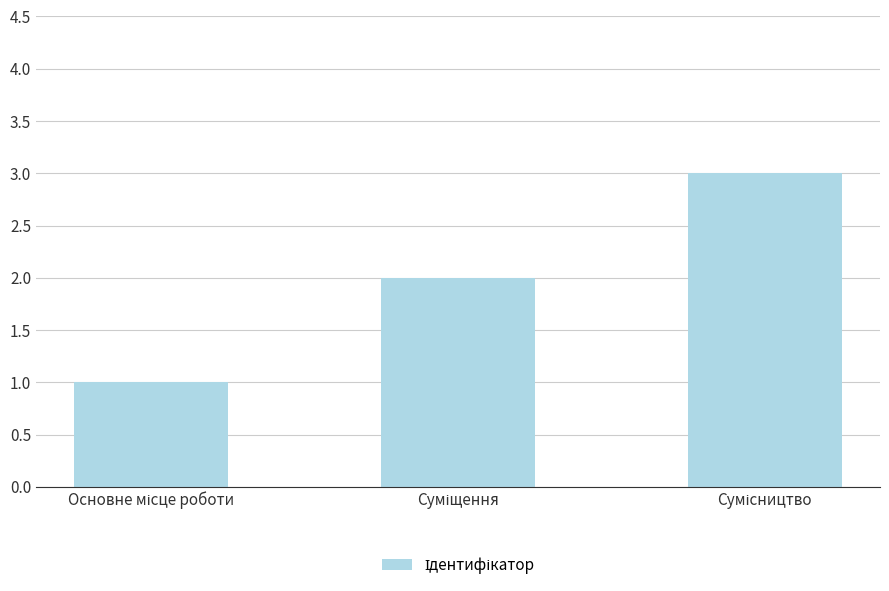

What is the maximum value shown in the chart?

3